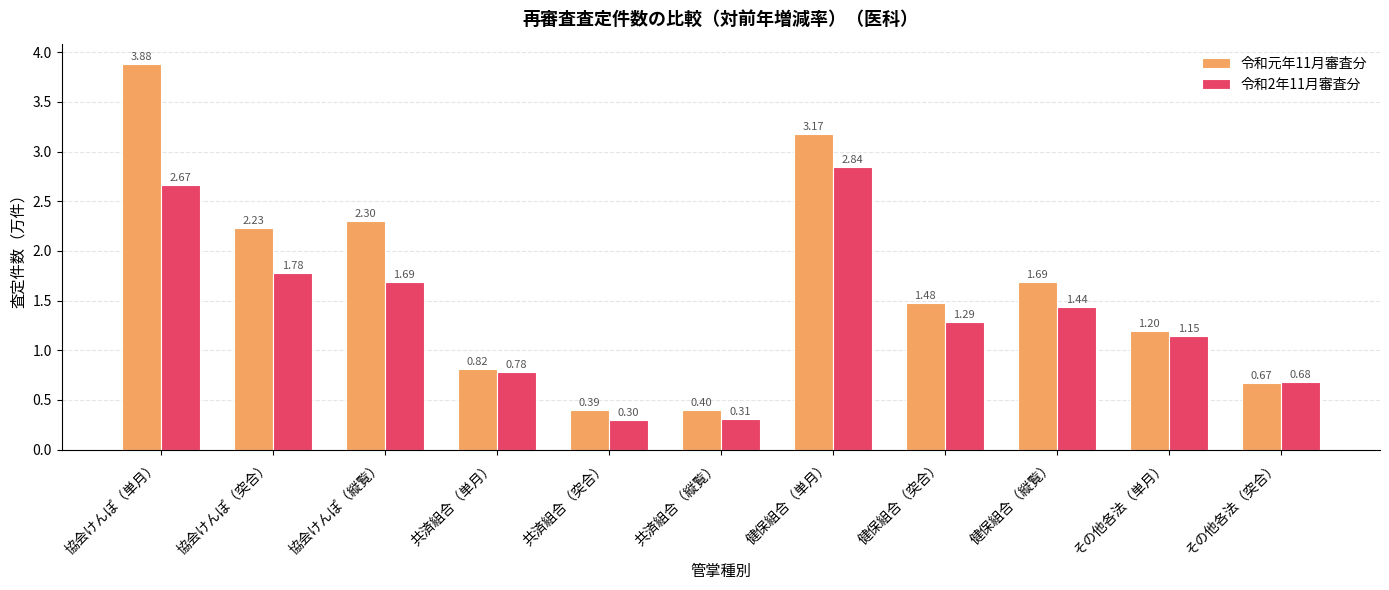

How many data points in 令和2年11月審査分 are less than 1?

4